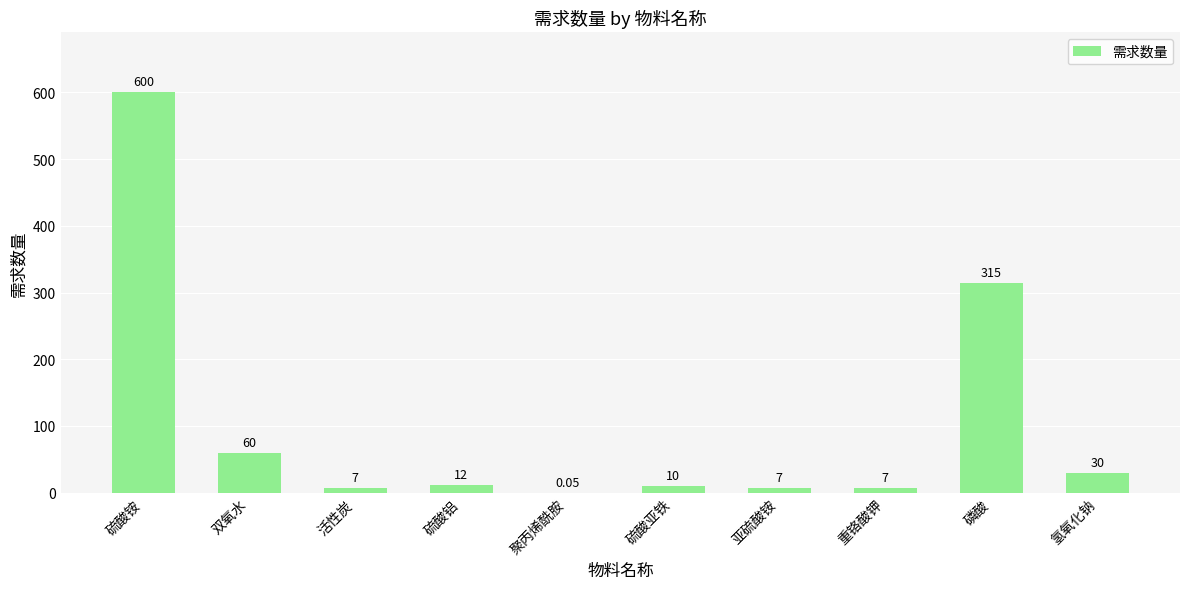

What is the average value?

104.8